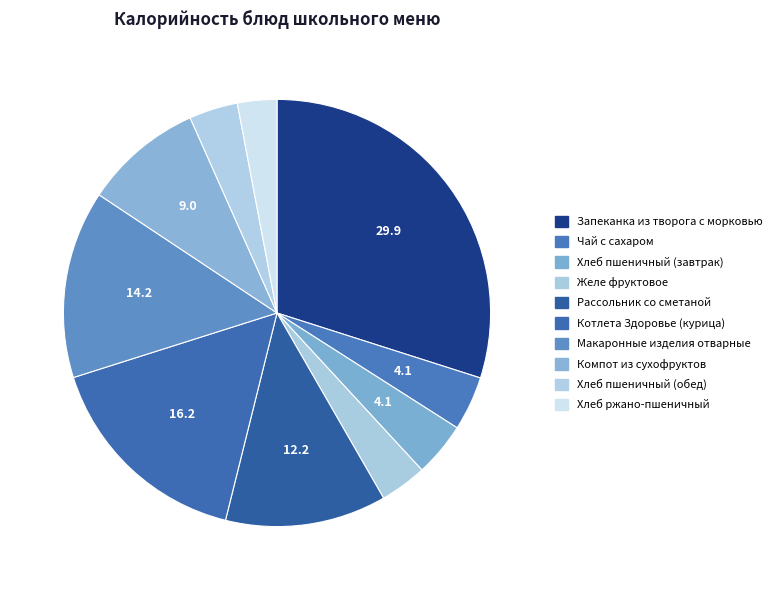

Rank the categories by value from lowest to highest.

Хлеб ржано-пшеничный, Желе фруктовое, Хлеб пшеничный (обед), Хлеб пшеничный (завтрак), Чай с сахаром, Компот из сухофруктов, Рассольник со сметаной, Макаронные изделия отварные, Котлета Здоровье (курица), Запеканка из творога с морковью